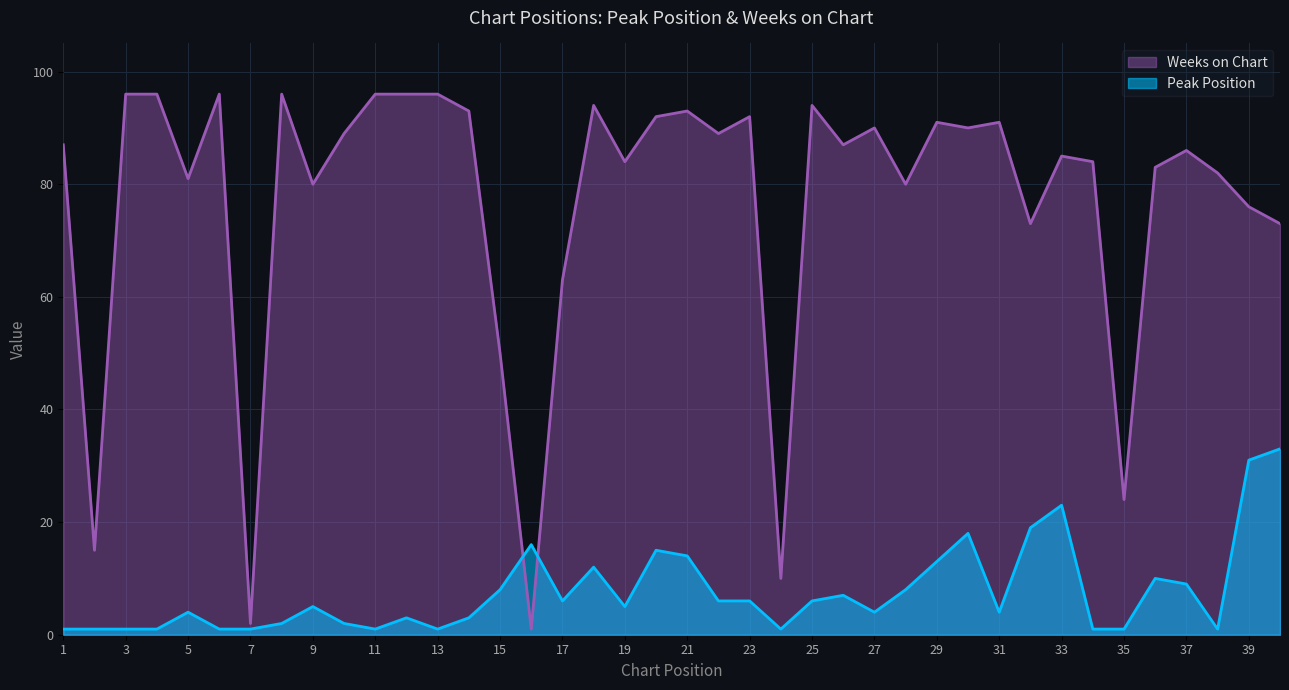

At 36, list the series in order from smallest to largest.

Peak Position, Weeks on Chart